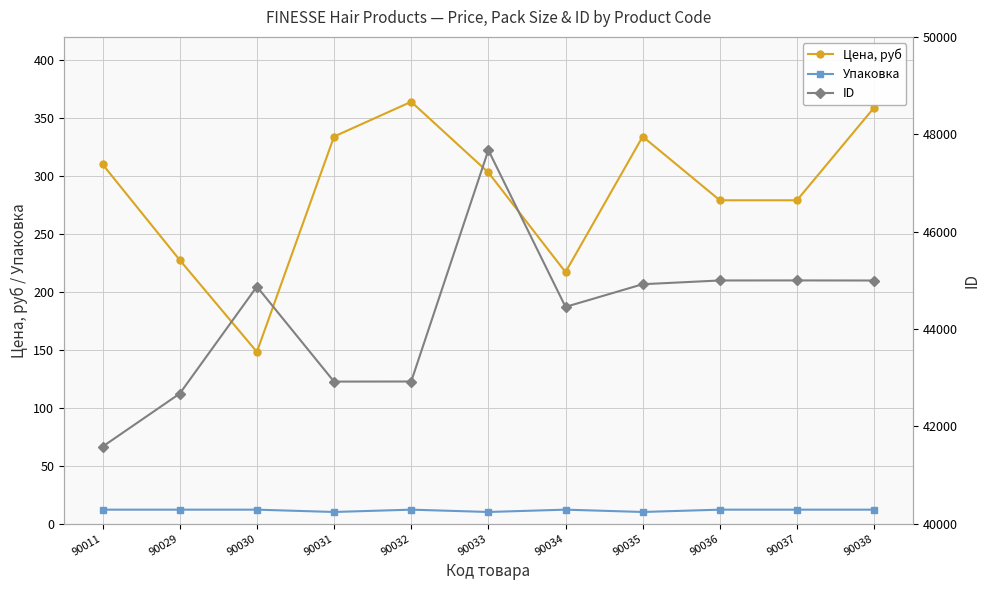

True or false: Упаковка has a value of 12.0 at 90038.

True